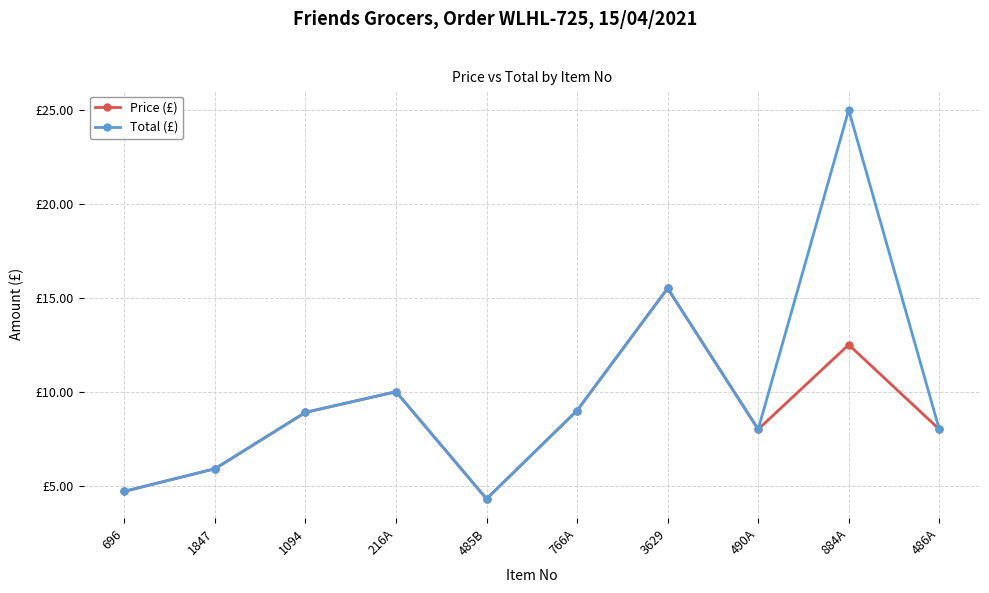

What is the value of the Price (£) point at the 4th from the left?

10.0